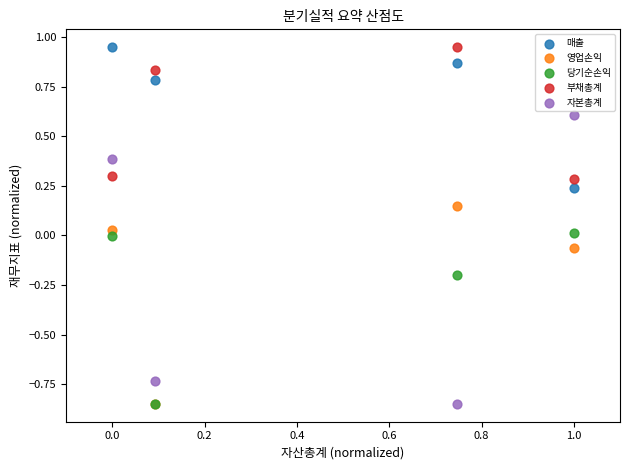

What are all the series names shown in the legend?

매출, 영업손익, 당기순손익, 부채총계, 자본총계